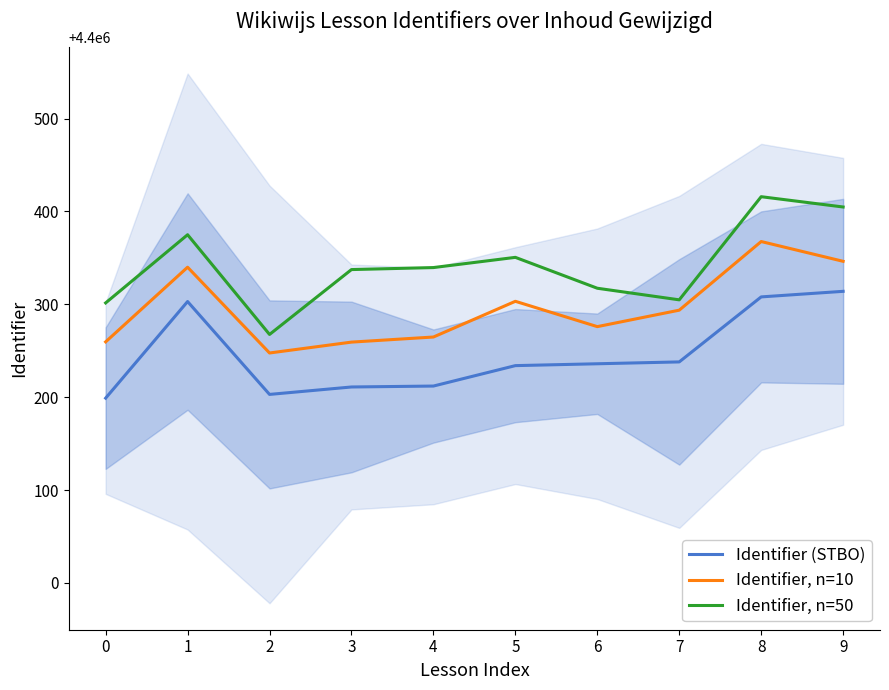

What is the minimum value shown in the chart?

4400199.0